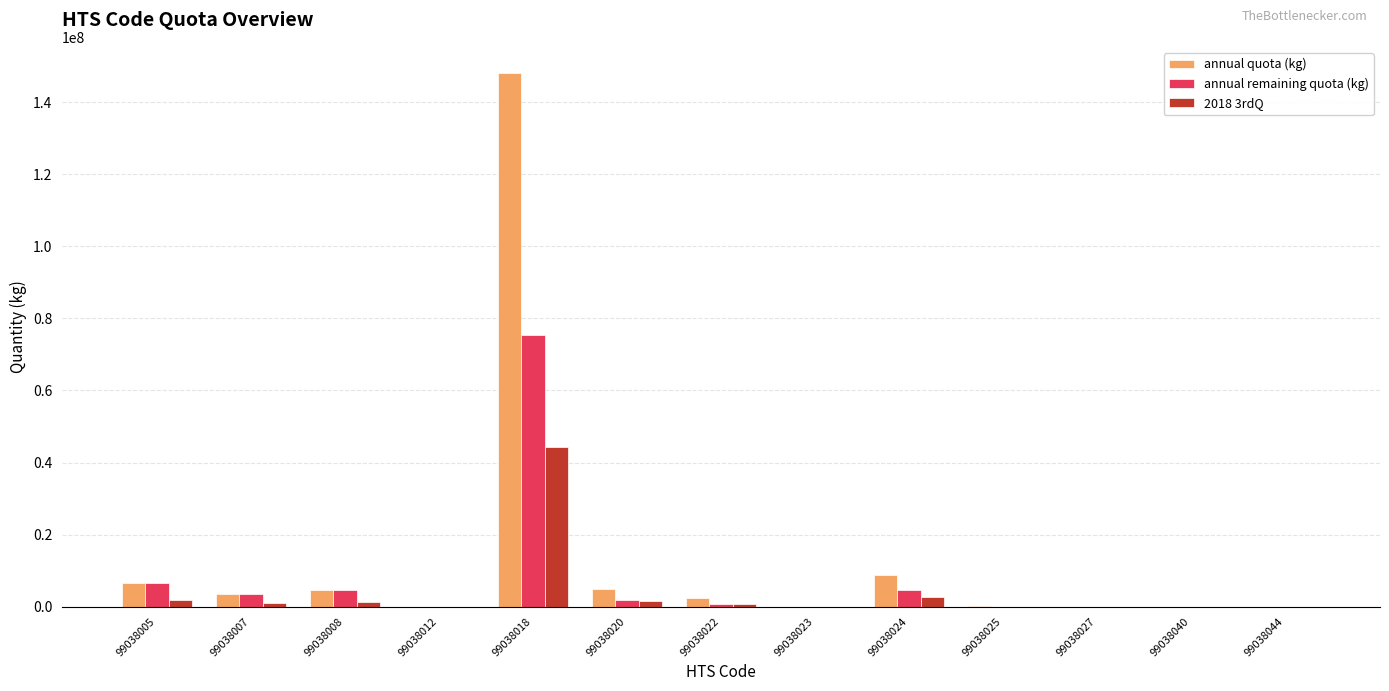

What is the maximum value for annual quota (kg)?

147963294.0